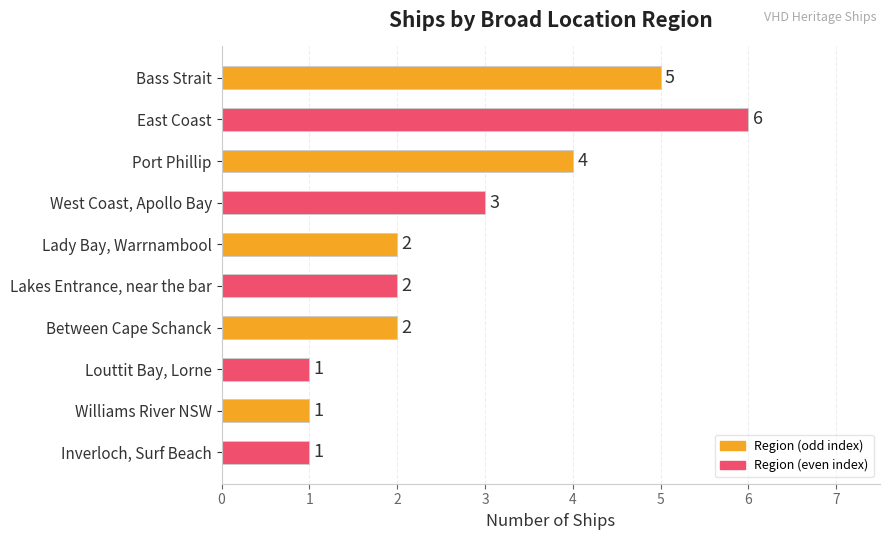

Which category has the highest value across all series?

East Coast